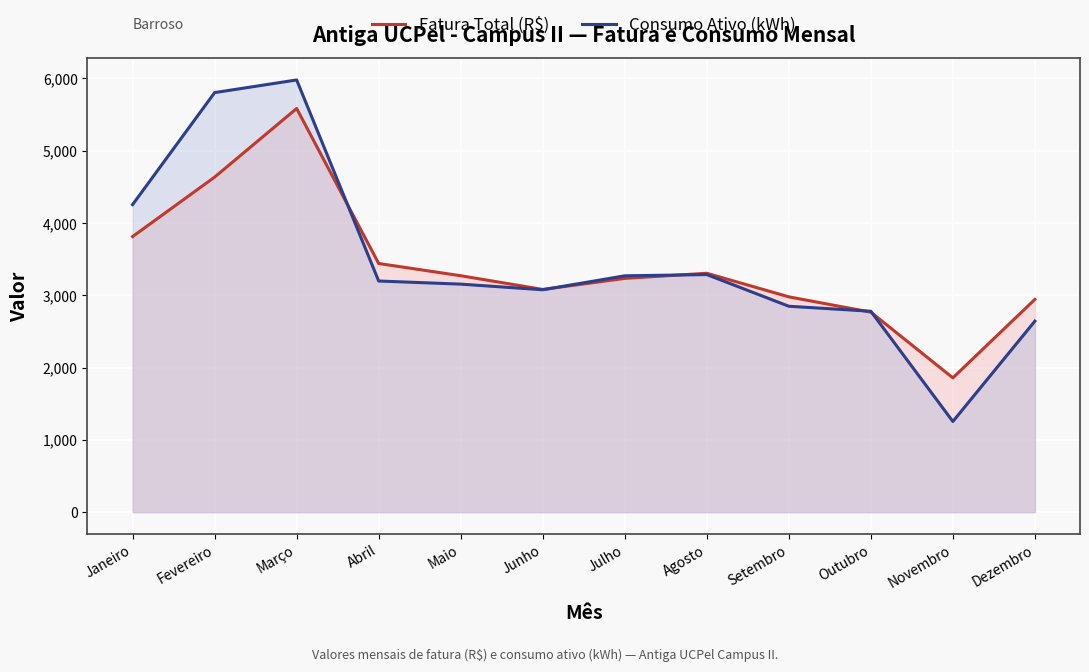

What is the difference between the second highest and minimum values in the Consumo Ativo (kWh) series?

4549.0